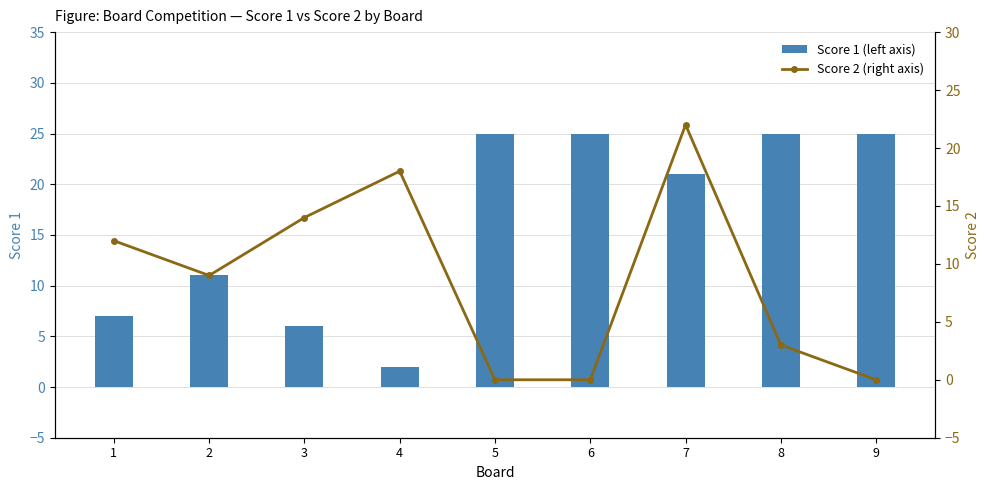

What is the maximum value for Score 2 (right axis)?

22